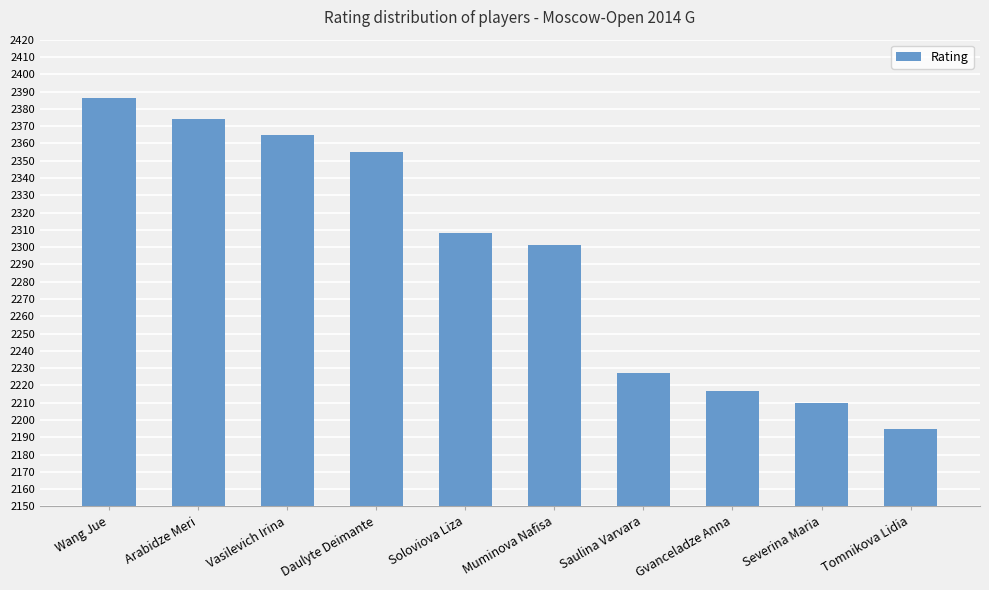

What is the sum of all values?

22938